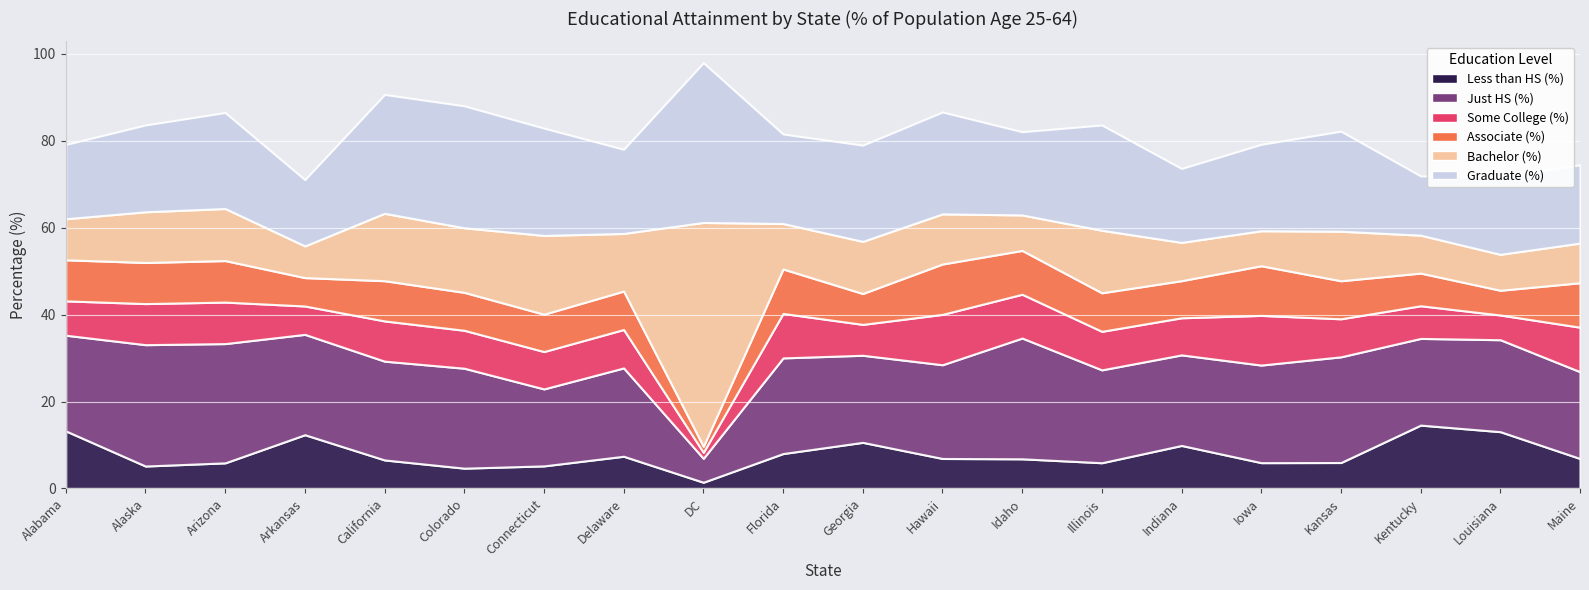

Between California and Louisiana, which is larger?

Louisiana